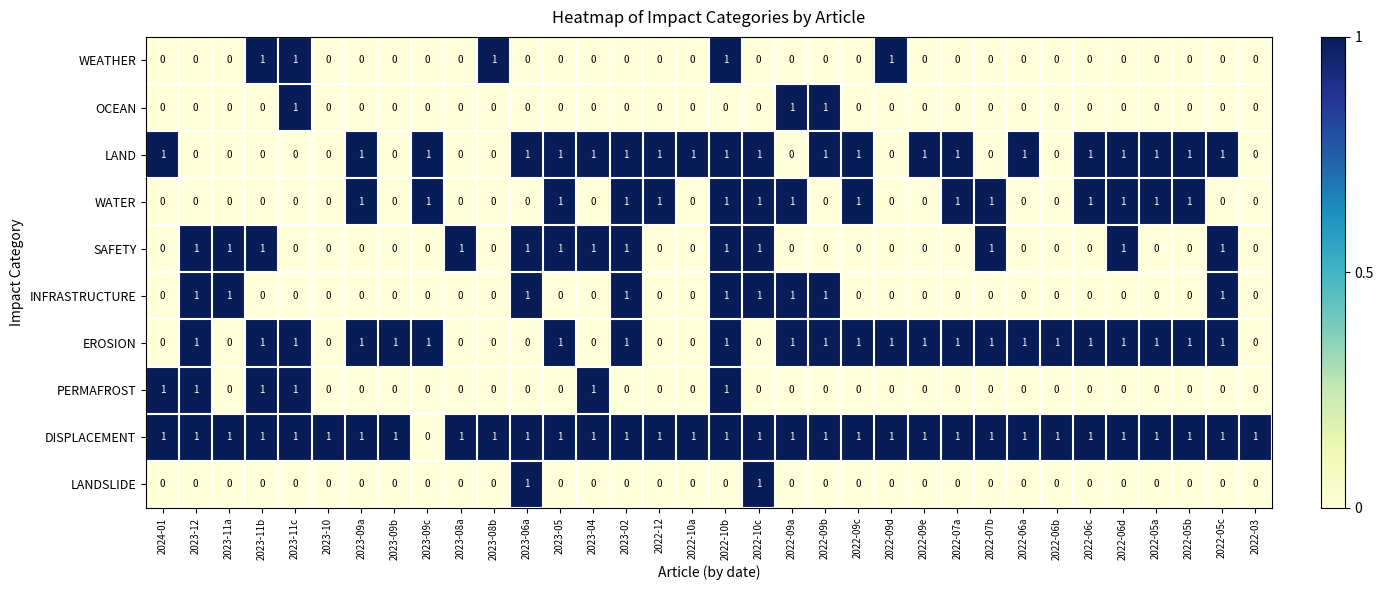

Which series has the largest total across all categories?

DISPLACEMENT